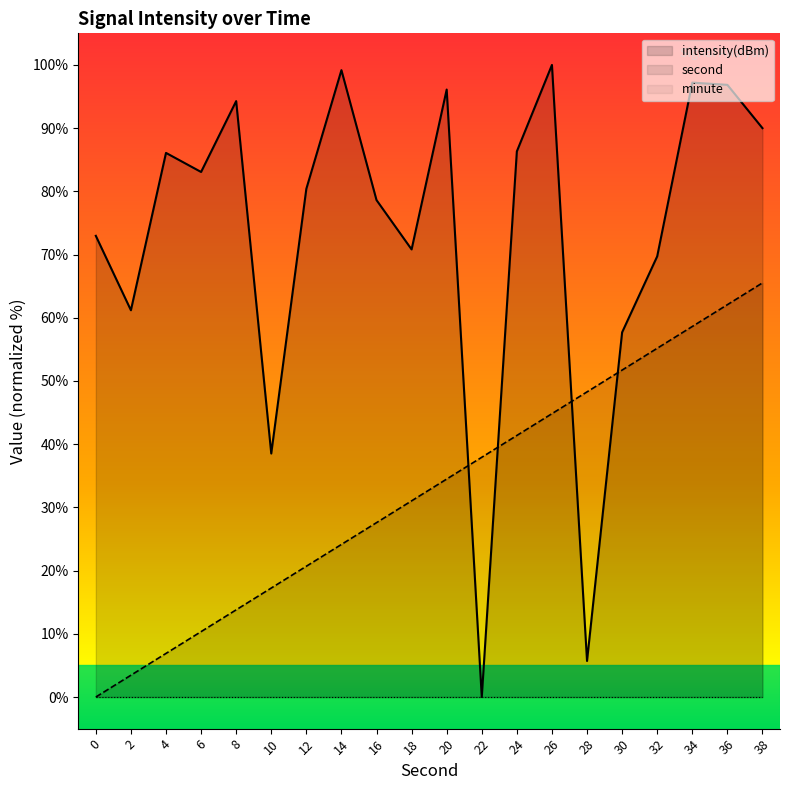

How many values in second are above zero?

19